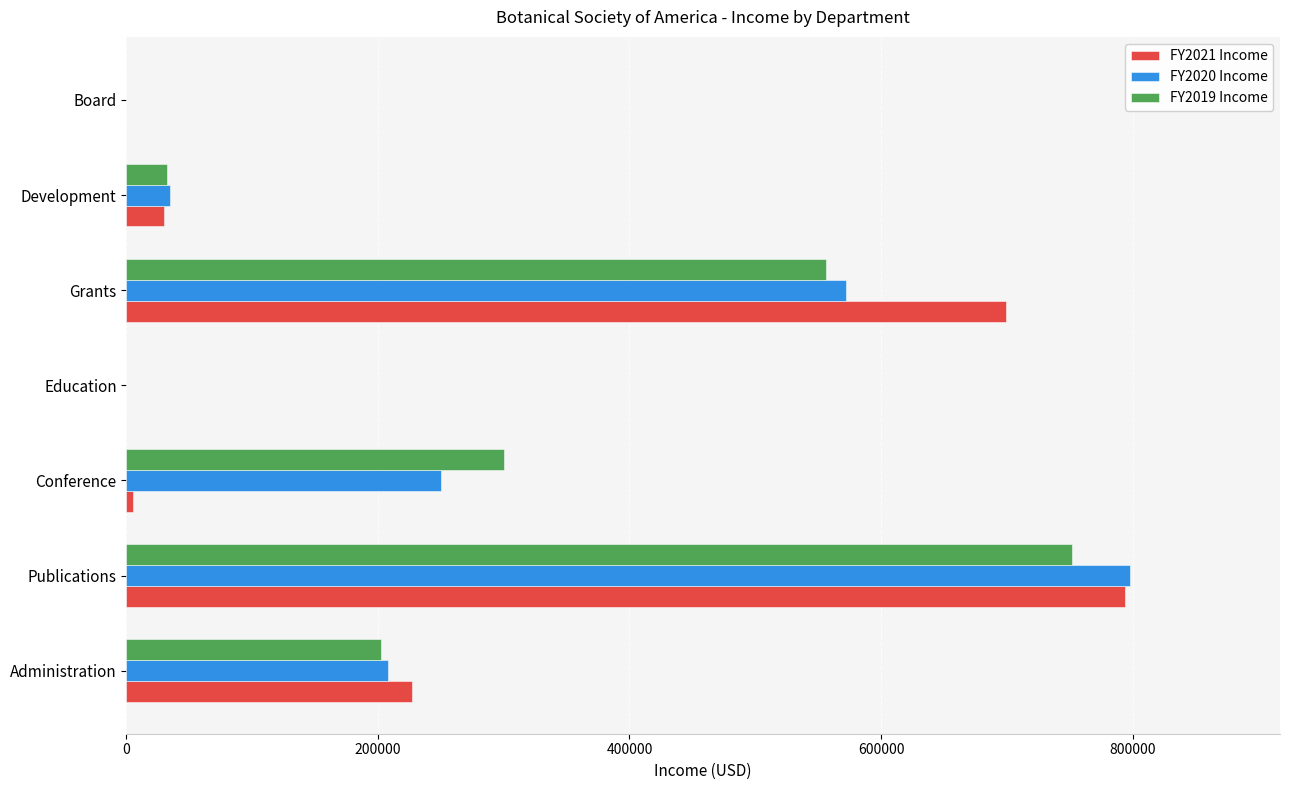

The value of FY2019 Income at Administration is 202591.0. True or false?

True